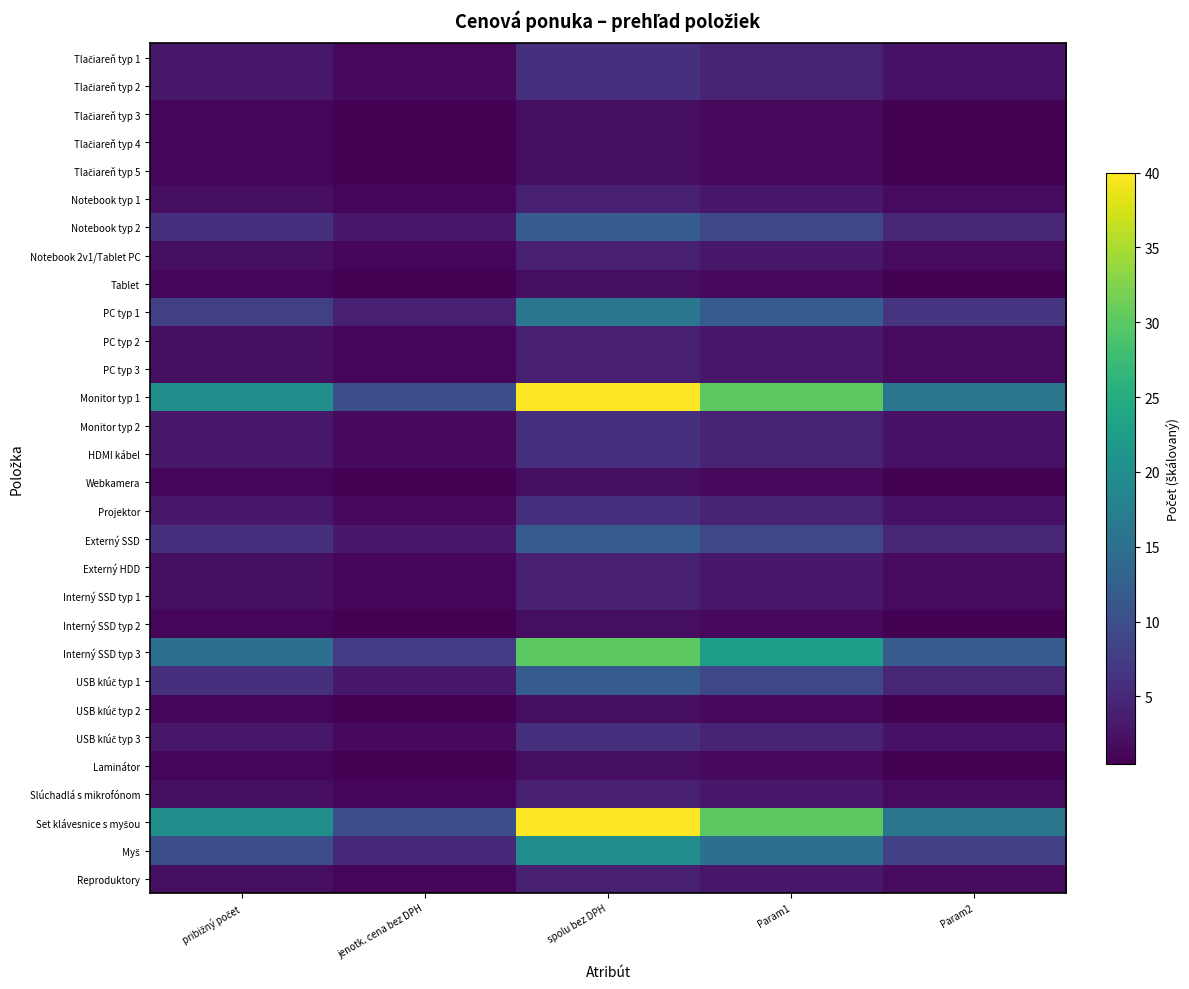

What is the smallest value displayed?

0.5